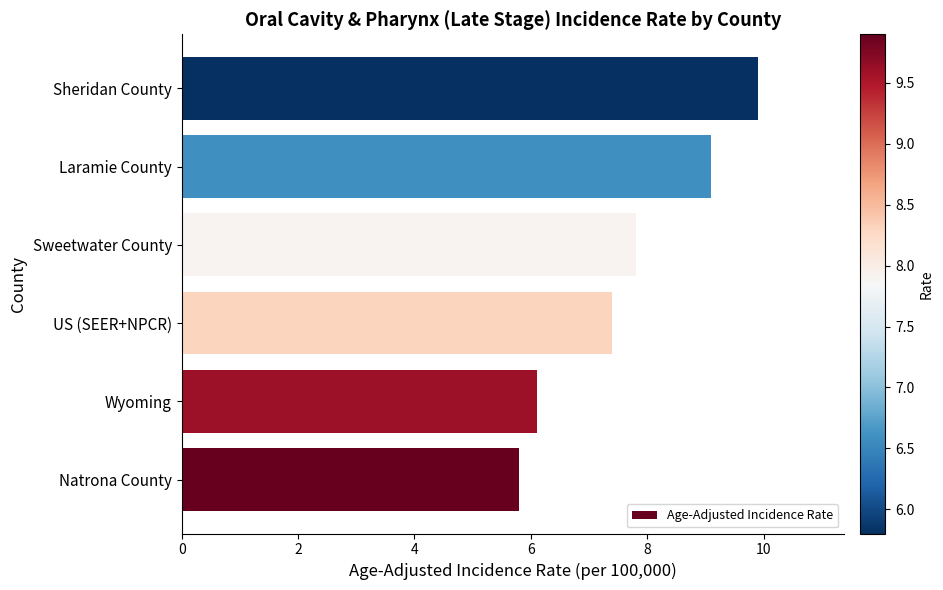

Reading bottom to top, transcribe all the data shown in this chart.

5.8	6.1	7.4	7.8	9.1	9.9